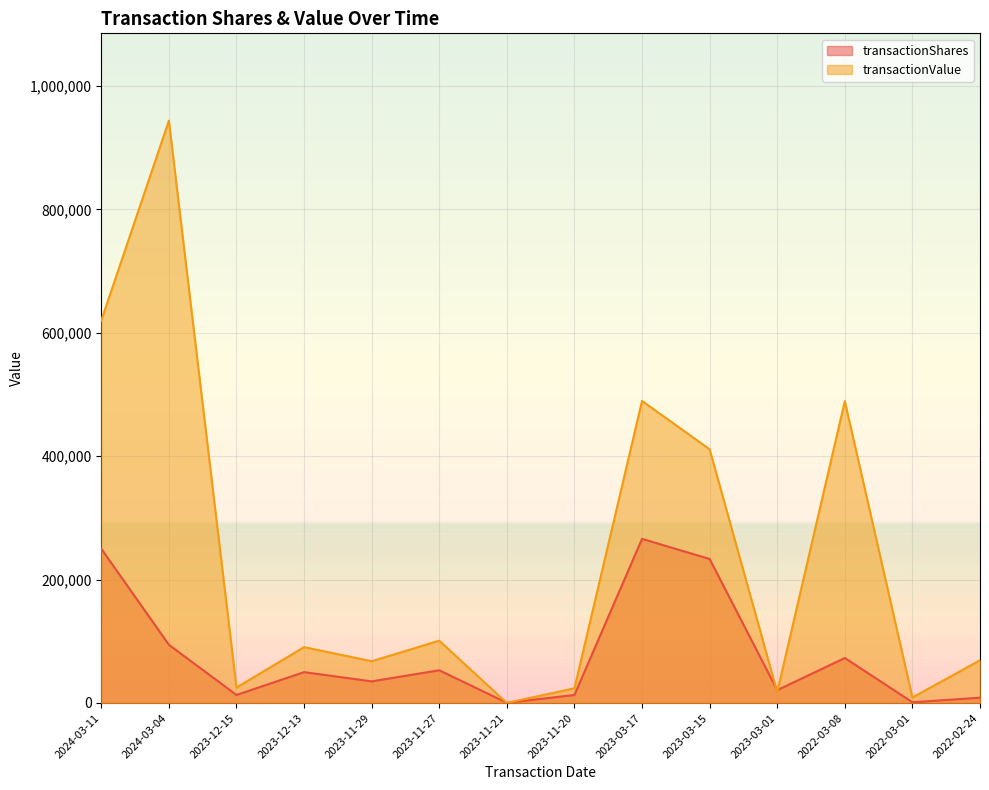

What is the average value of the transactionShares series?

79401